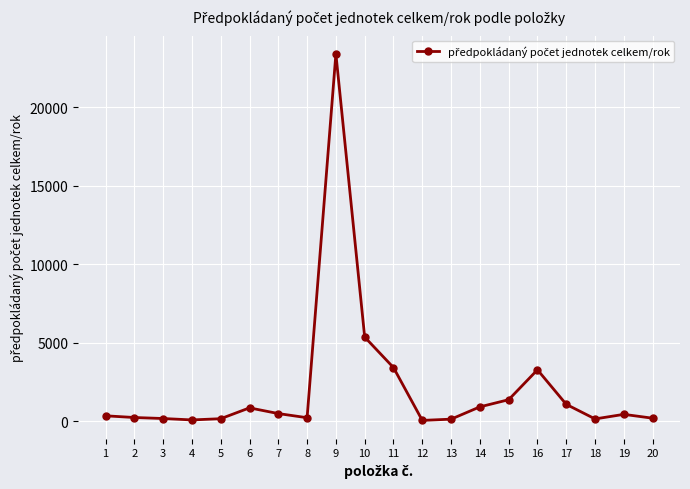

At which label does the data first exceed 443?

6